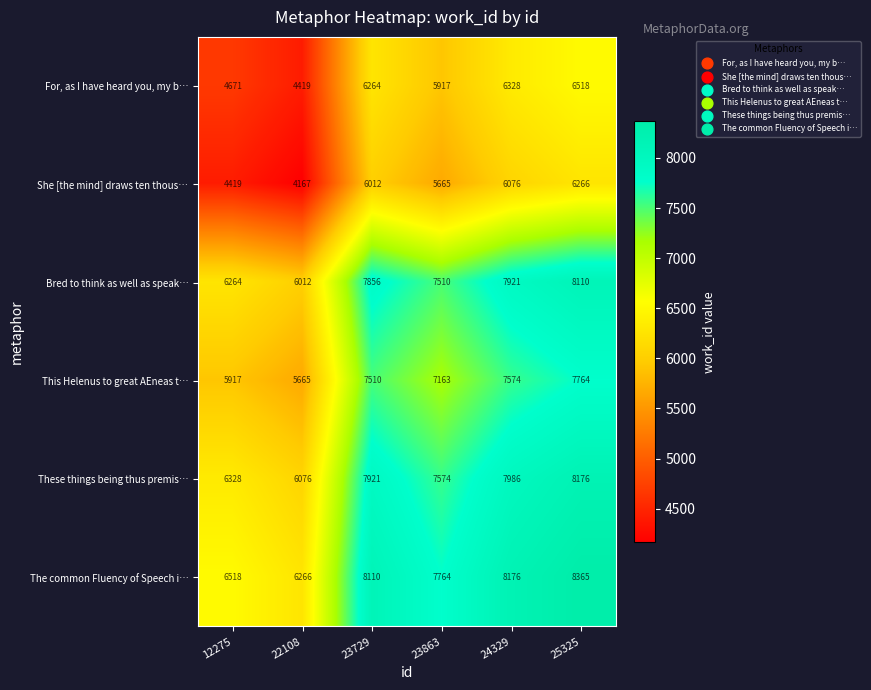

What value does the For, as I have heard you, my b… series have at 23863?

5917